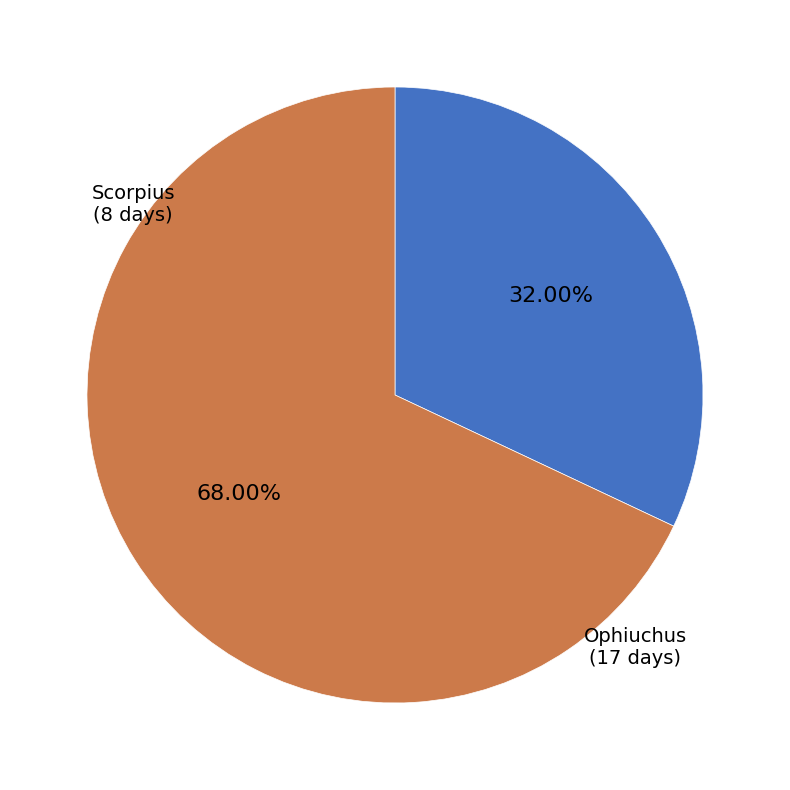

To the nearest percent, what is the average slice percentage?

50%